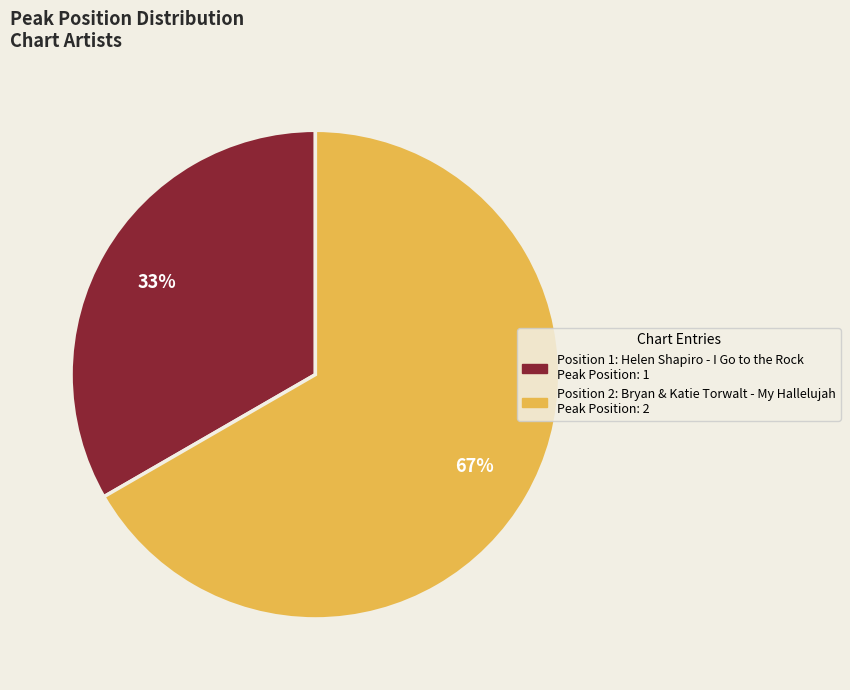

Does any single category account for the majority?

Yes